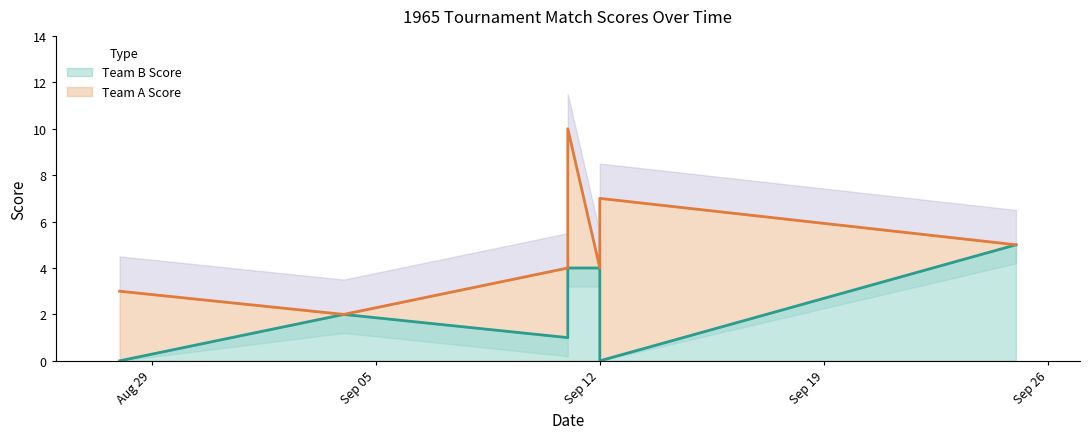

True or false: Team A Score has more than 2 points higher than both neighbors.

False